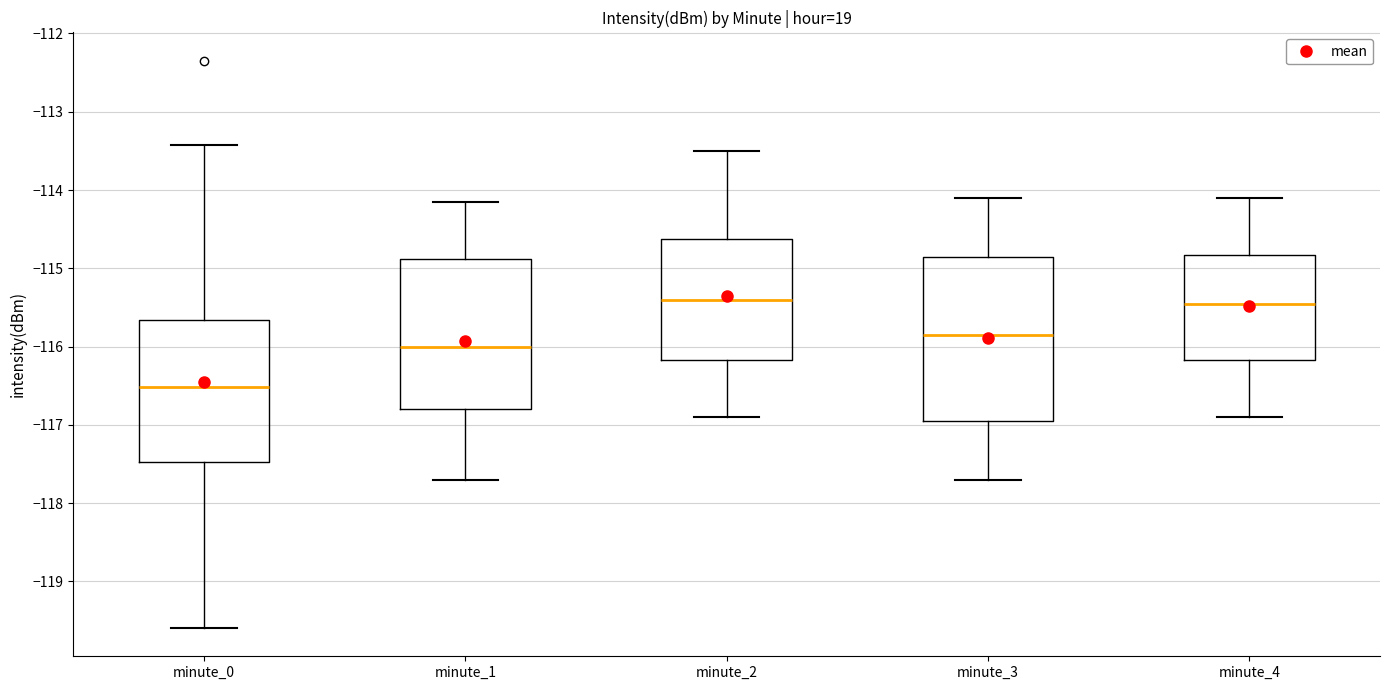

Reading left to right, read every box against the y-axis: the position of its median line, the range the box covers, and the ends of its whiskers. The values are not printed on the chart, so give them approximately, as read against the axis.

minute_0: median -116.5, box -117.5 to -115.7, whiskers -119.6 to -113.4
minute_1: median -116.0, box -116.8 to -114.9, whiskers -117.7 to -114.2
minute_2: median -115.4, box -116.2 to -114.6, whiskers -116.9 to -113.5
minute_3: median -115.8, box -116.9 to -114.8, whiskers -117.7 to -114.1
minute_4: median -115.4, box -116.2 to -114.8, whiskers -116.9 to -114.1